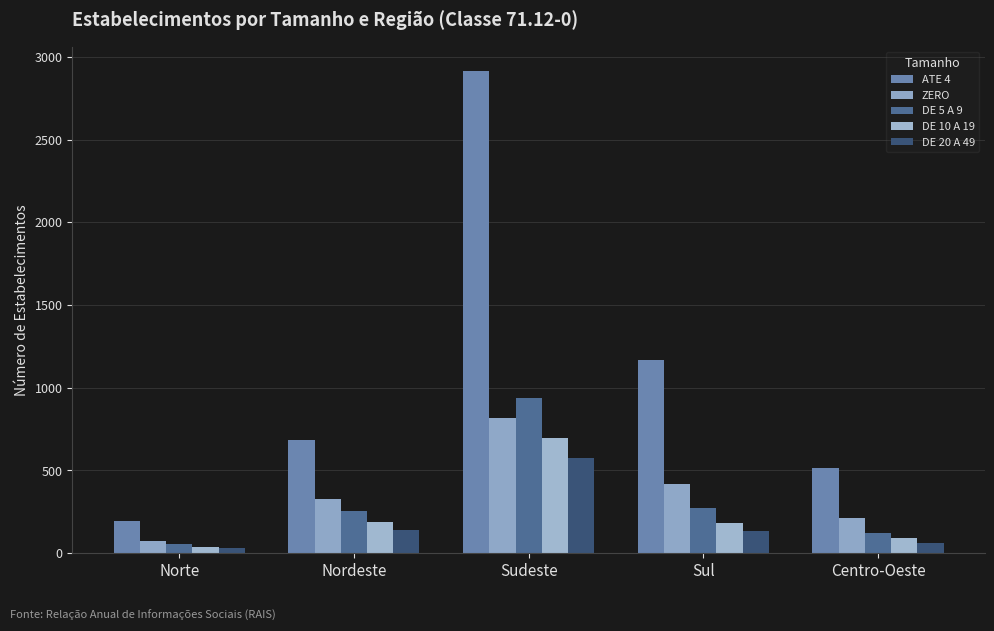

Rank the series by their maximum value, from lowest to highest.

DE 20 A 49, DE 10 A 19, ZERO, DE 5 A 9, ATE 4